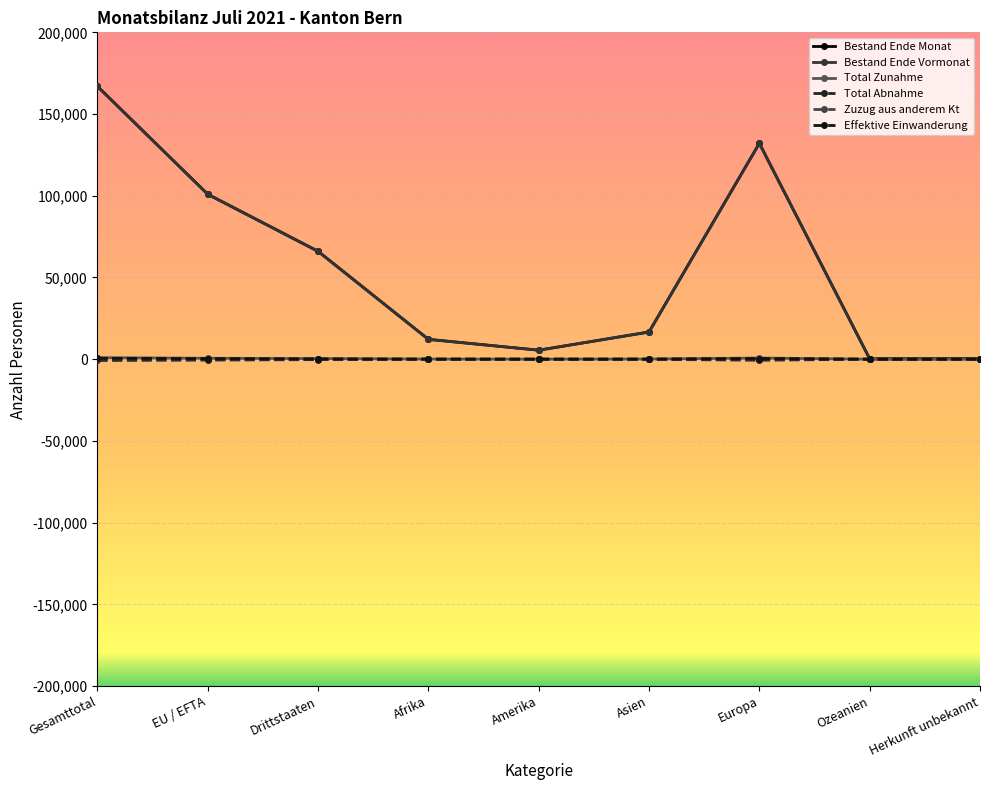

What position from the right is Drittstaaten?

7